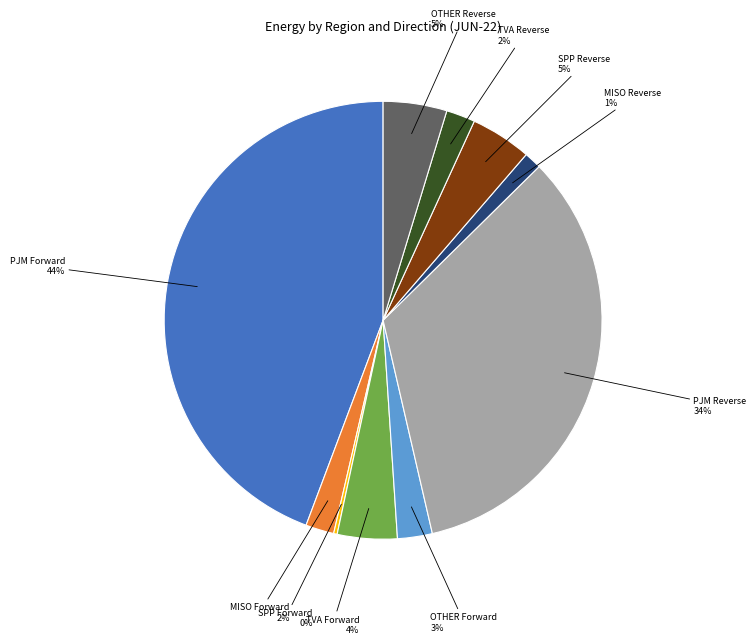

To the nearest percent, what is the difference between the largest and smallest slice percentages?

44%